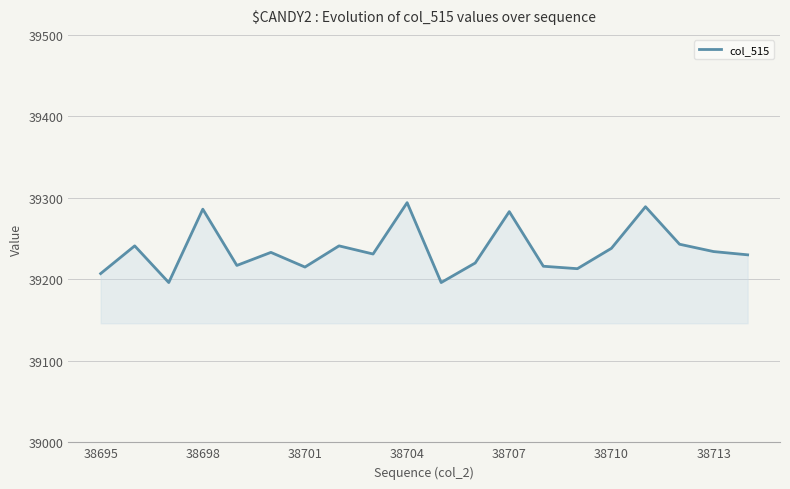

What is the difference between the maximum and minimum values?

98